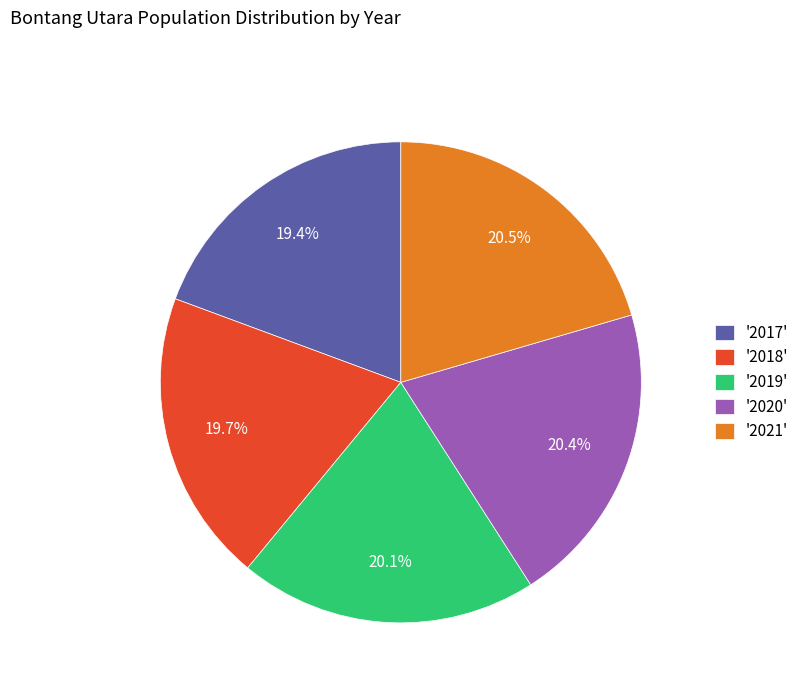

Does '2018' account for over 50% of the chart?

No